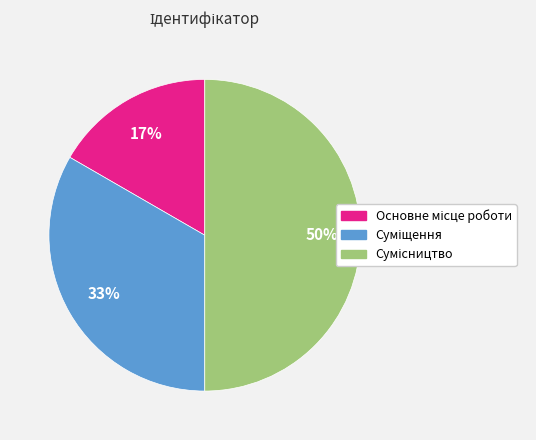

To the nearest percent, what is the average slice percentage?

33%